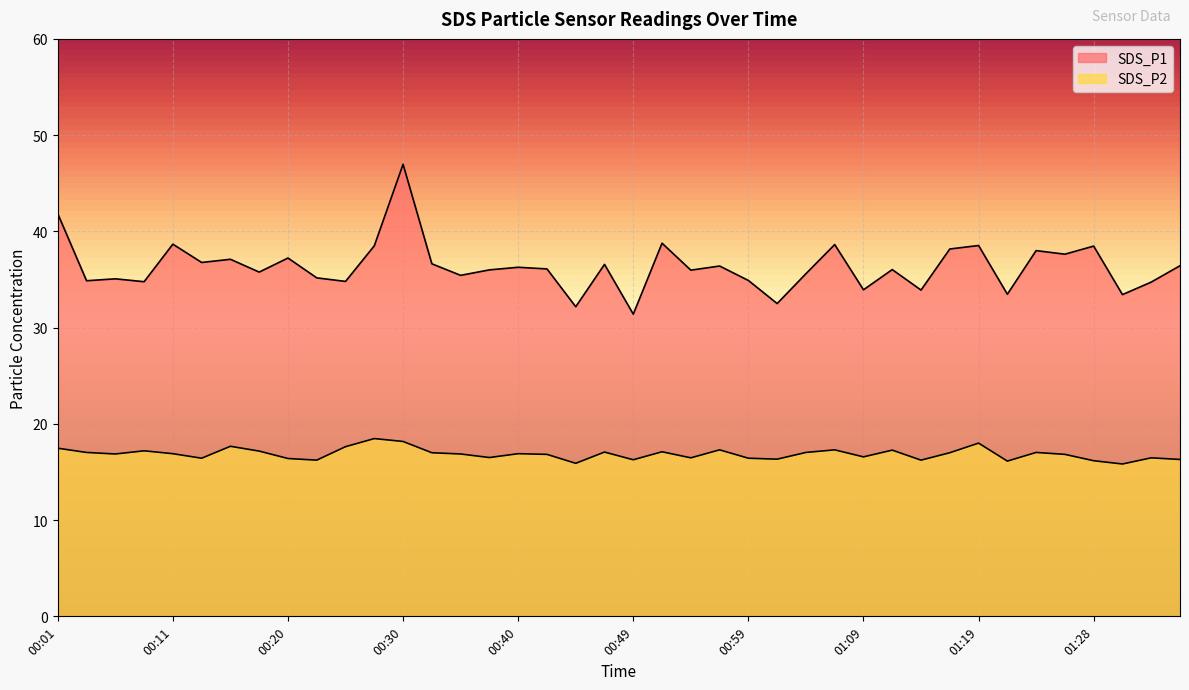

Is the value of SDS_P1 at 00:47 greater than the value of SDS_P2 at 01:36?

Yes